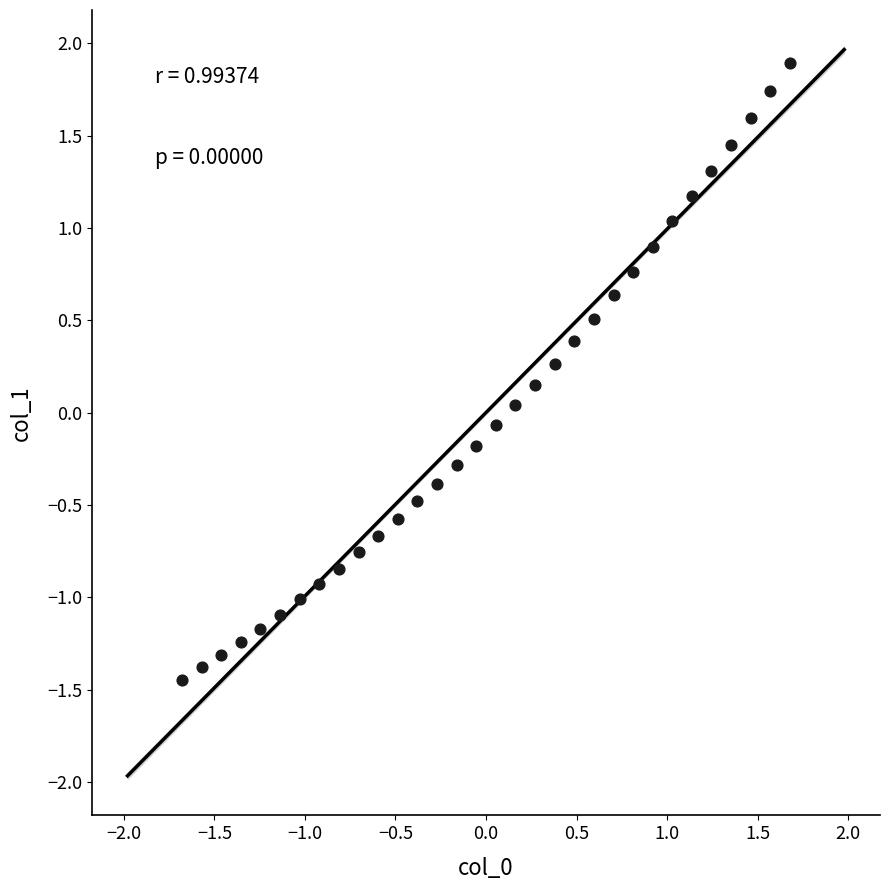

What is the range of Y values (max minus min)?

3.3